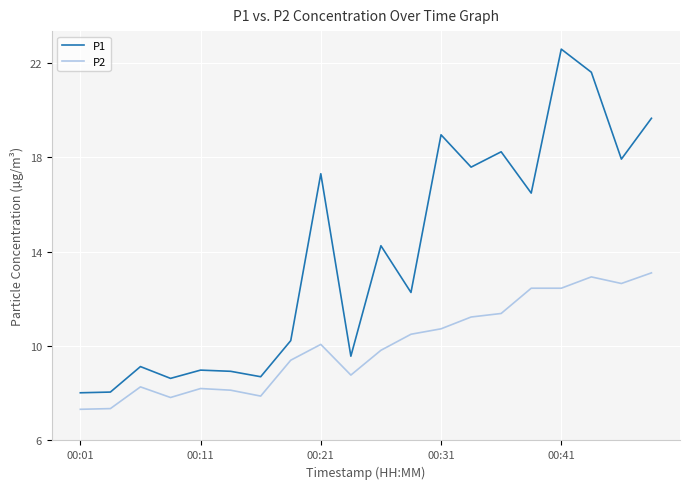

What is the highest value of the P2 series?

13.1